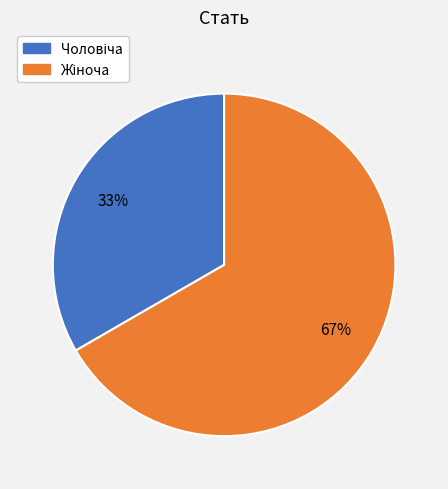

Count the number of slices in the pie.

2